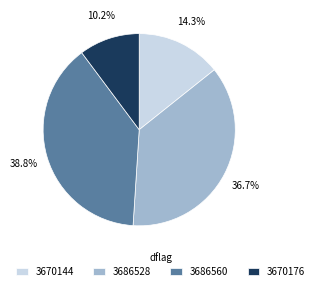

What is the ratio of the value at 3670176 to the value at 3670144?

0.7